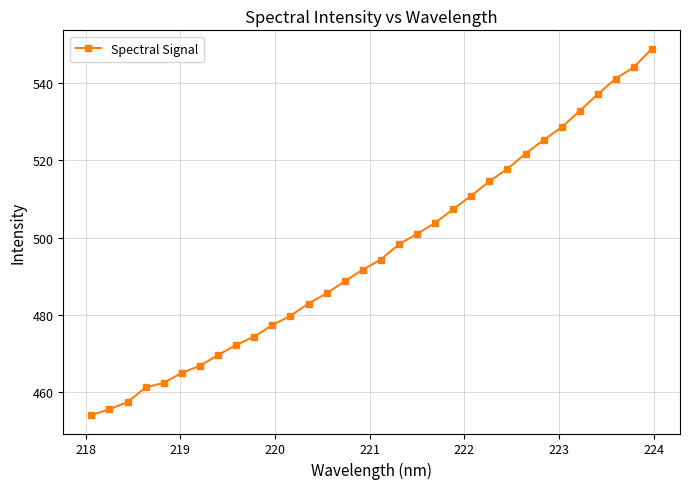

What is the sum of all values?

15873.2